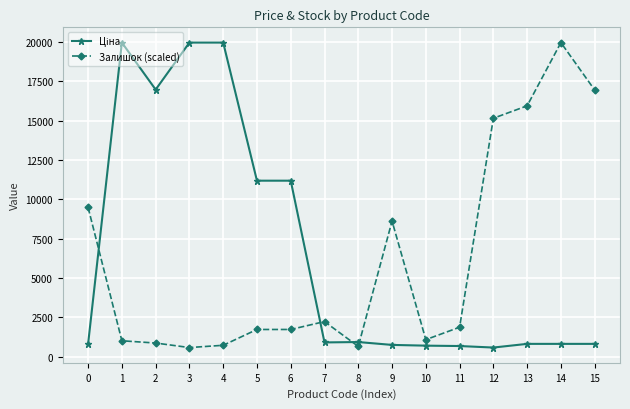

The value of Залишок (scaled) at 0 is 9484.7. True or false?

True